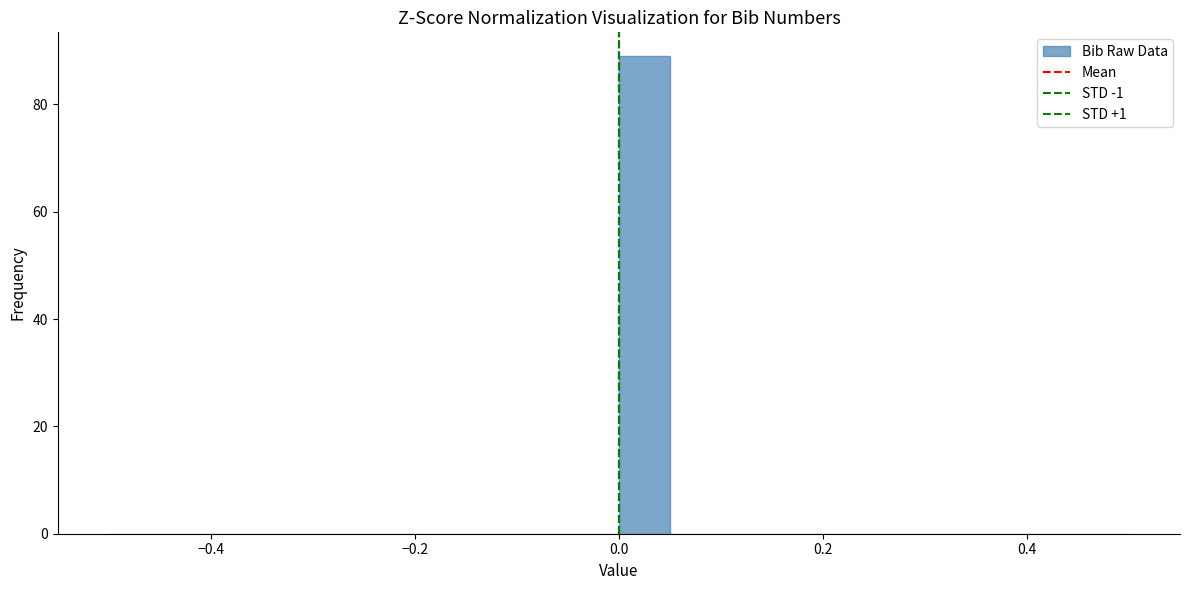

Read against the x-axis, roughly where is the centre of the tallest bar?

0.02